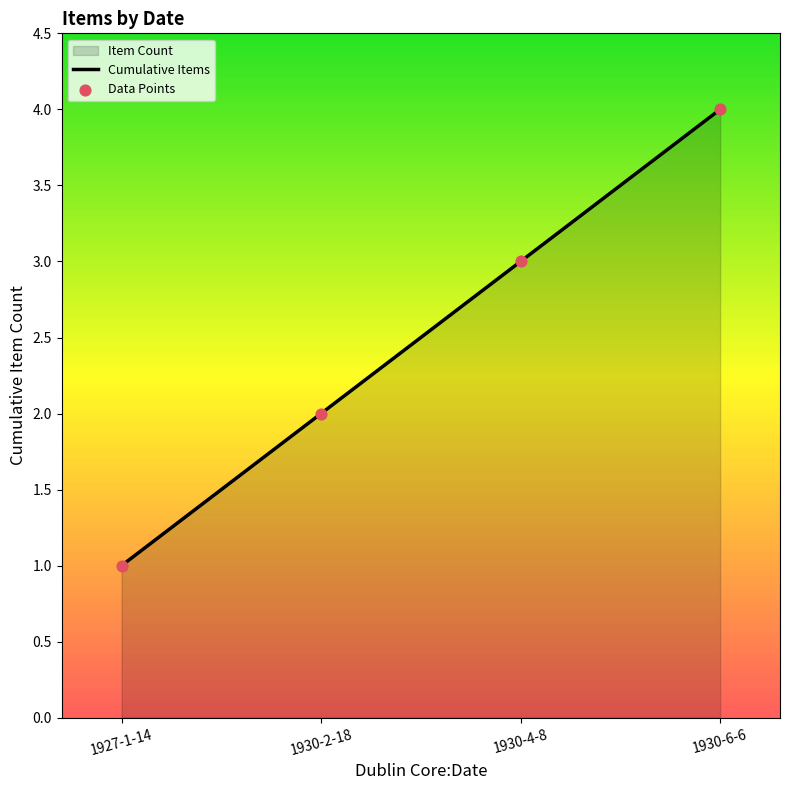

Which series has the largest total across all categories?

Cumulative Items